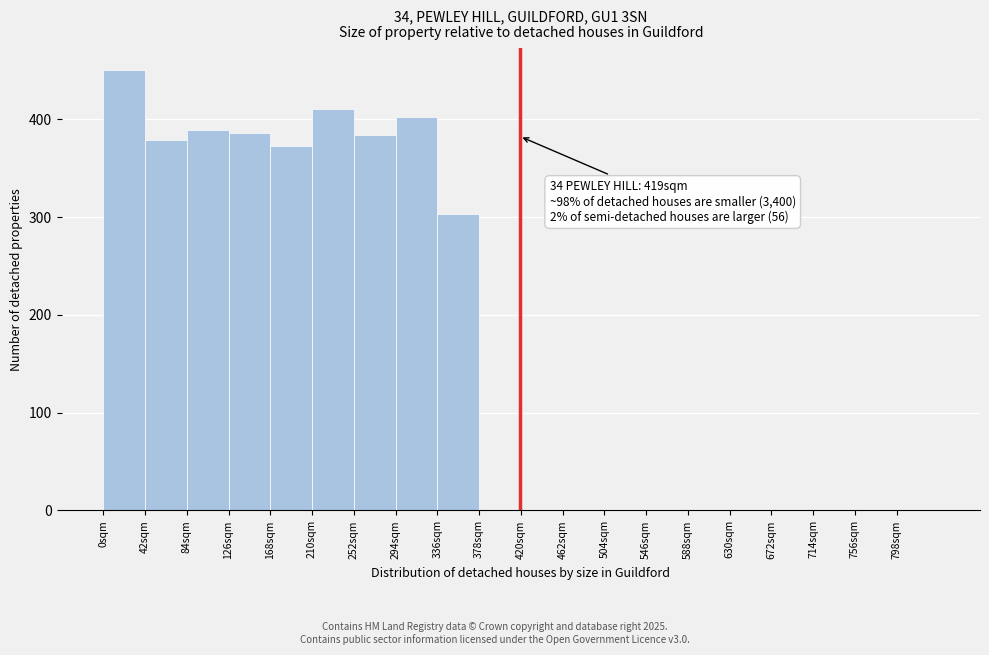

Which range on the x-axis has the tallest bar?

0 to 42